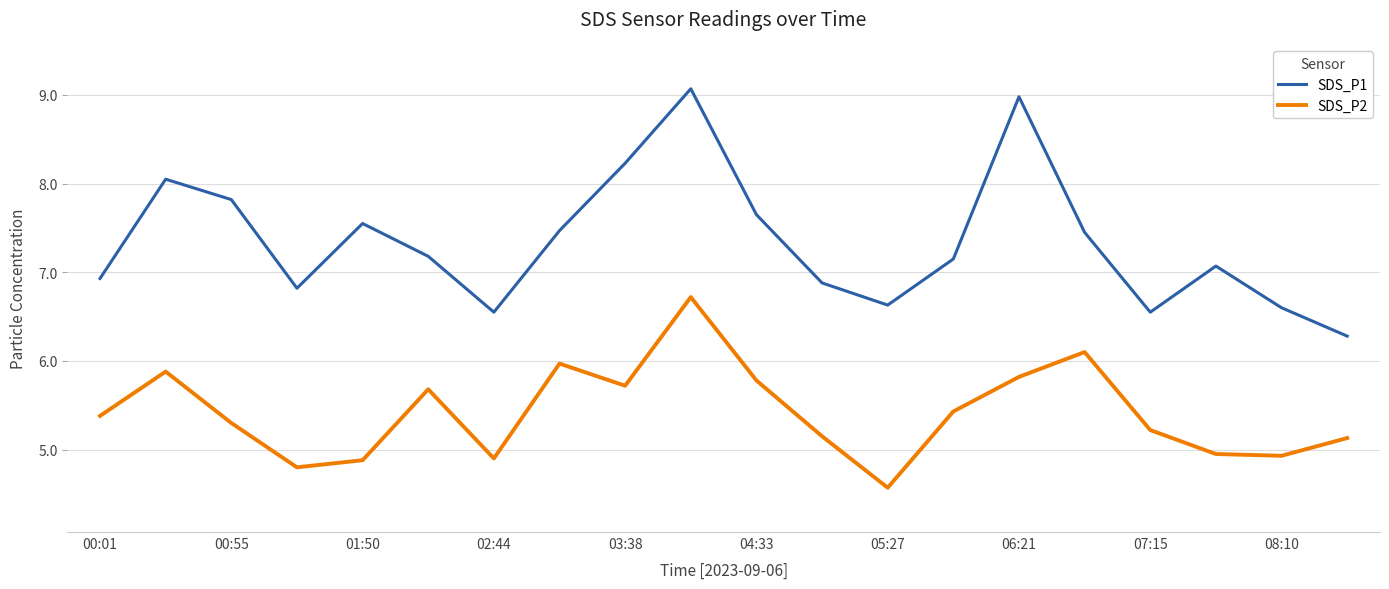

What is the maximum value for SDS_P2?

6.7